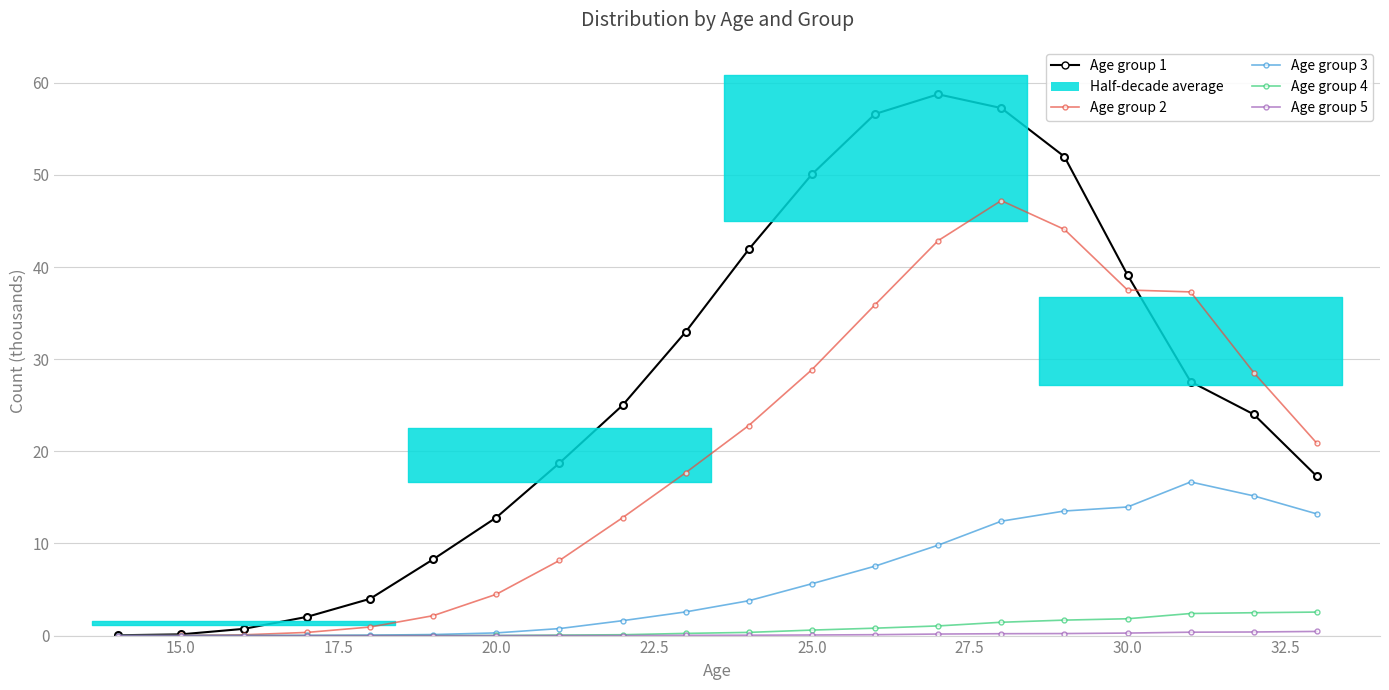

What is the maximum value shown in the chart?

58.8